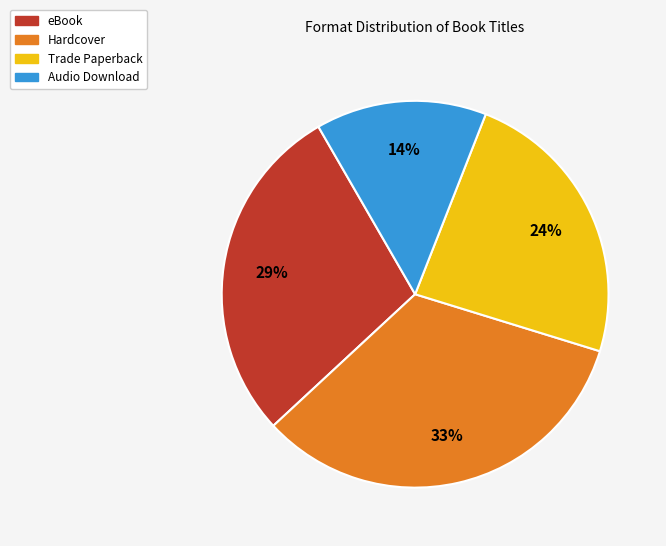

To the nearest percent, what percentage of the pie is Hardcover?

33%